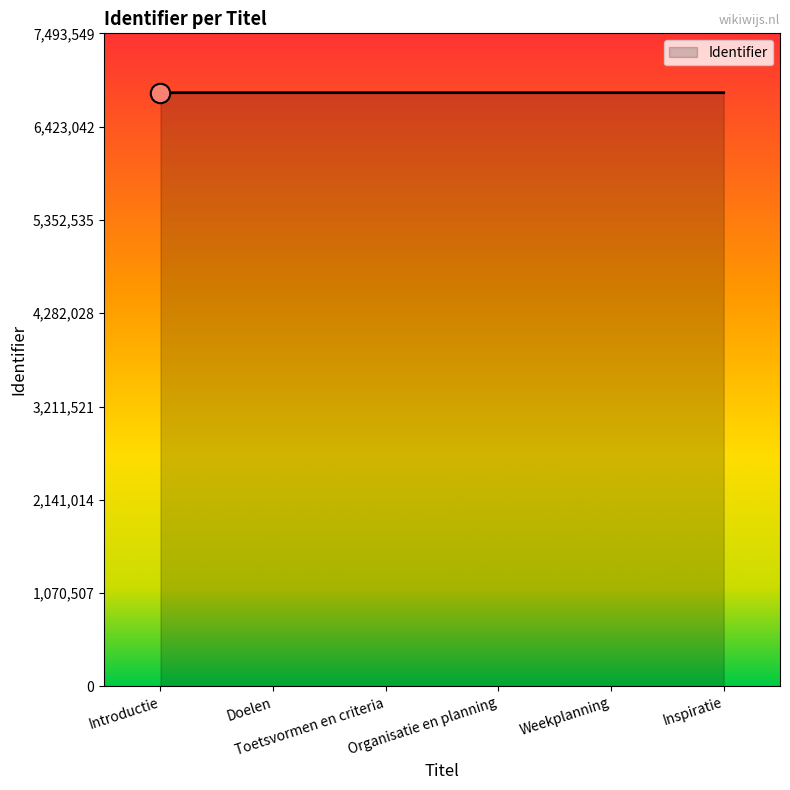

What is the sum of all values?

40873878